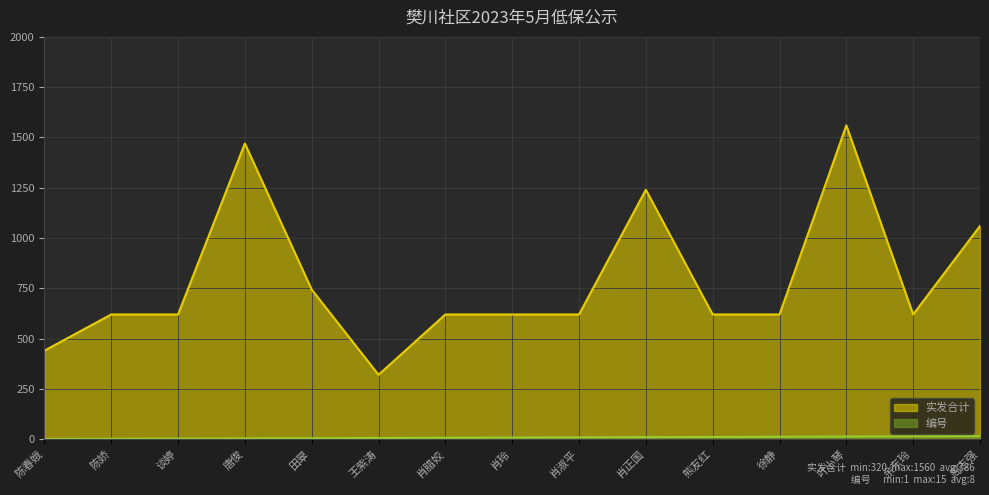

What is the label of the 9th point from the right?

肖腊姣